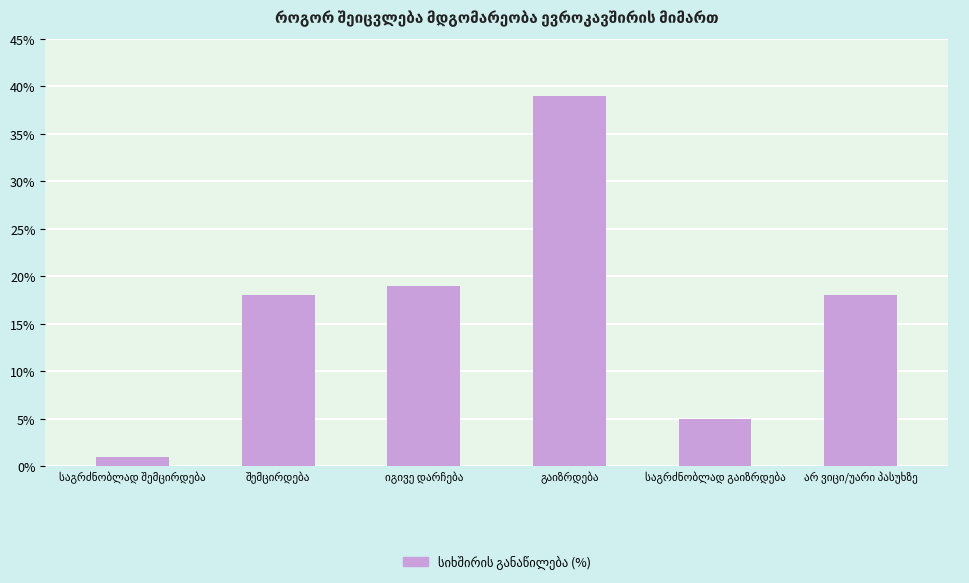

Reading left to right, list all the values displayed in this chart.

1	18	19	39	5	18